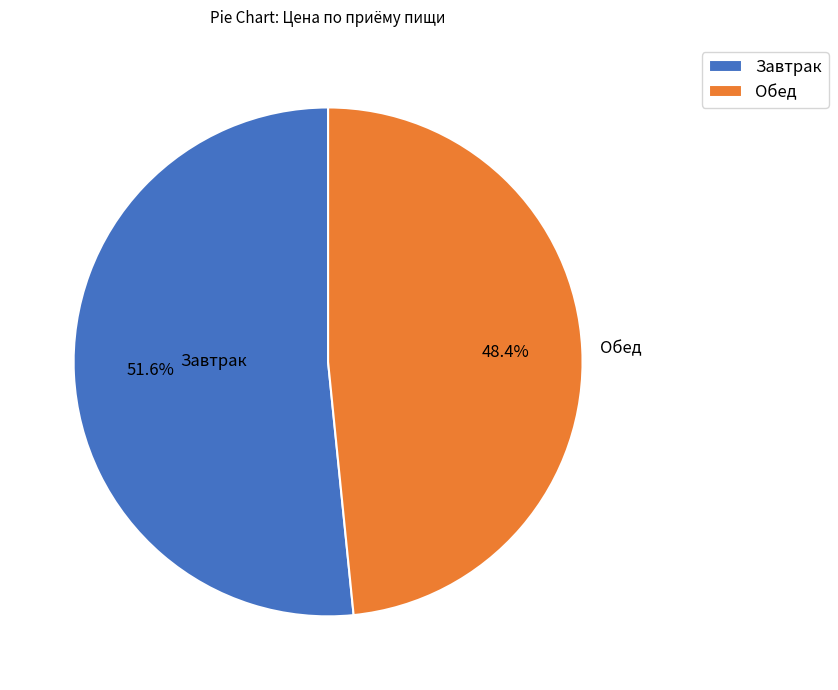

To the nearest percent, what portion does Обед represent?

48%